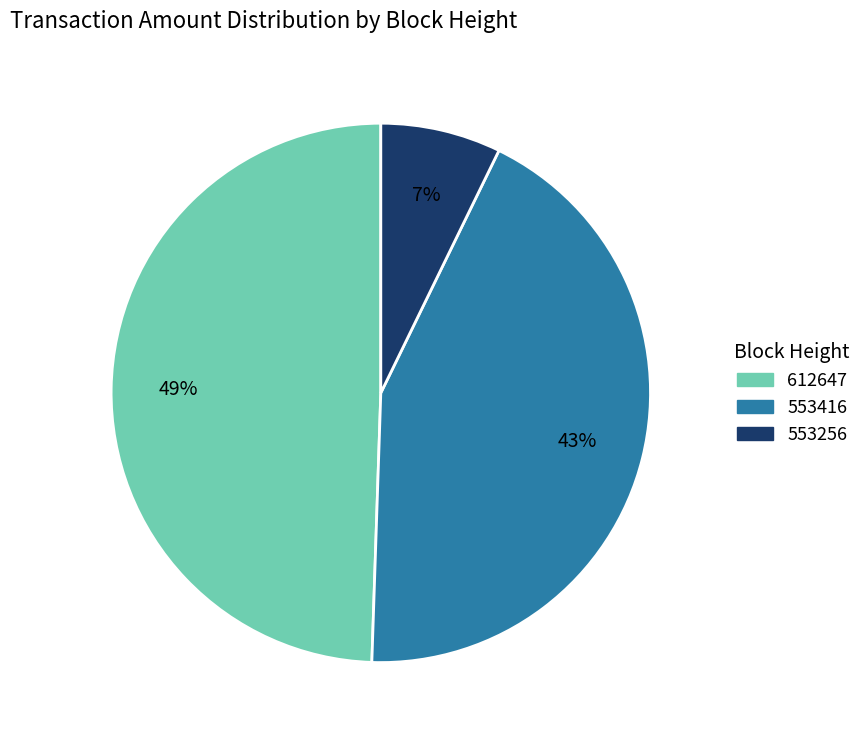

Which slice is the largest?

612647